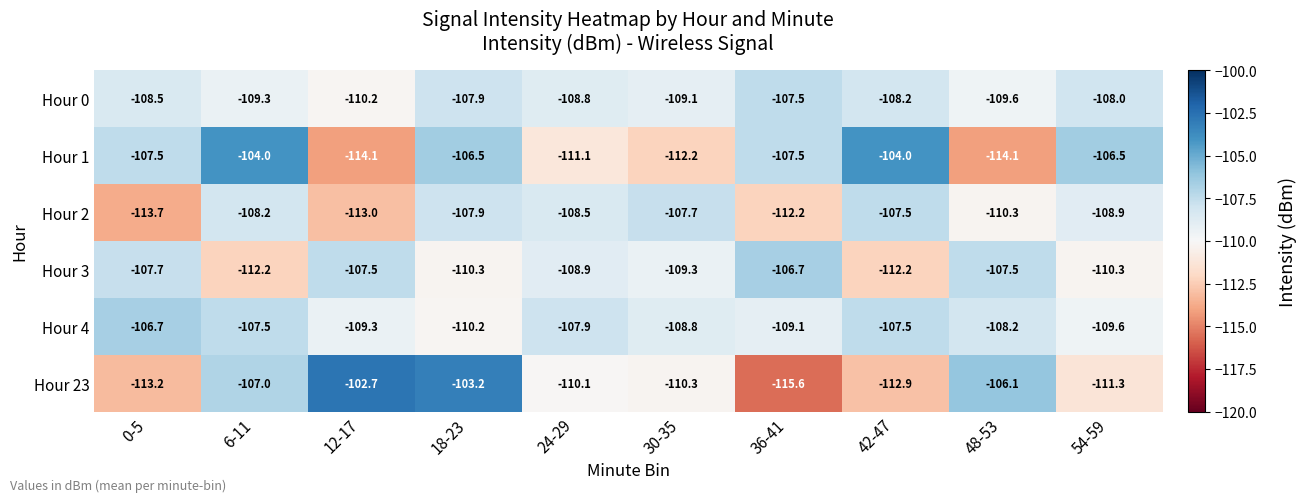

At which label is Hour 23 closest to -109?

24-29